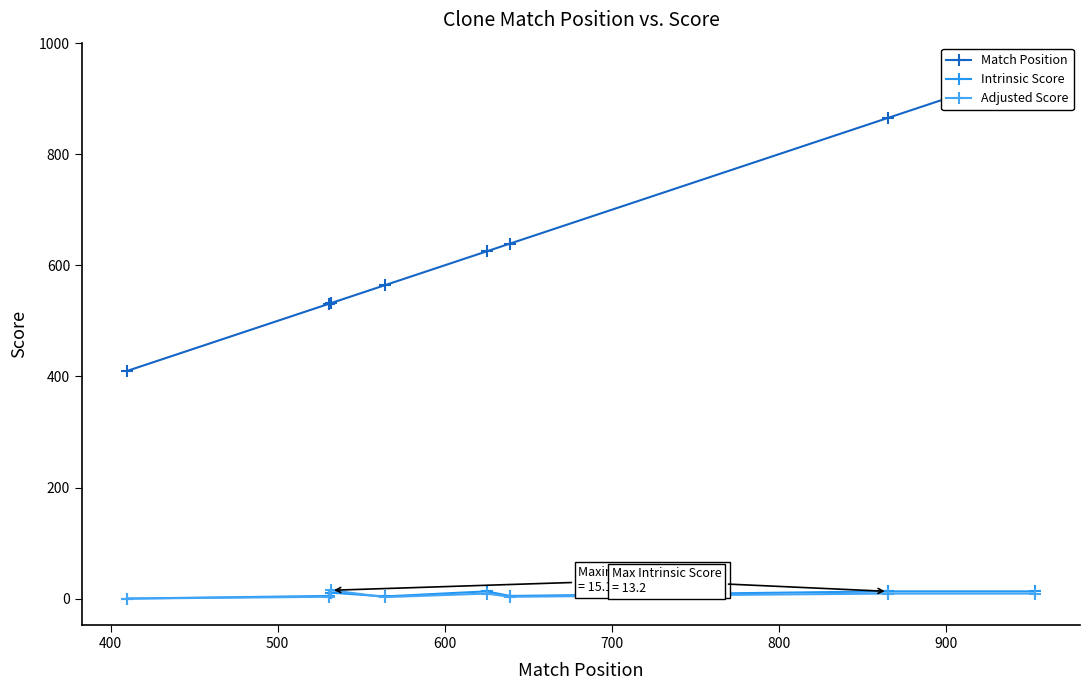

True or false: Intrinsic Score and Match Position intersect in this chart.

False